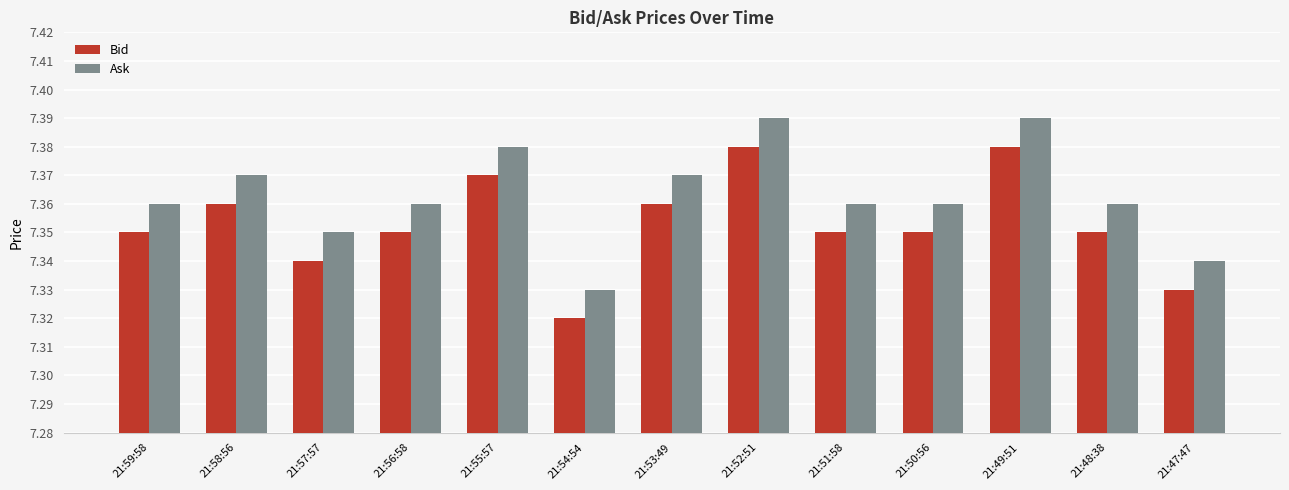

True or false: Ask has a value of 12.4 at 21:48:38.

False